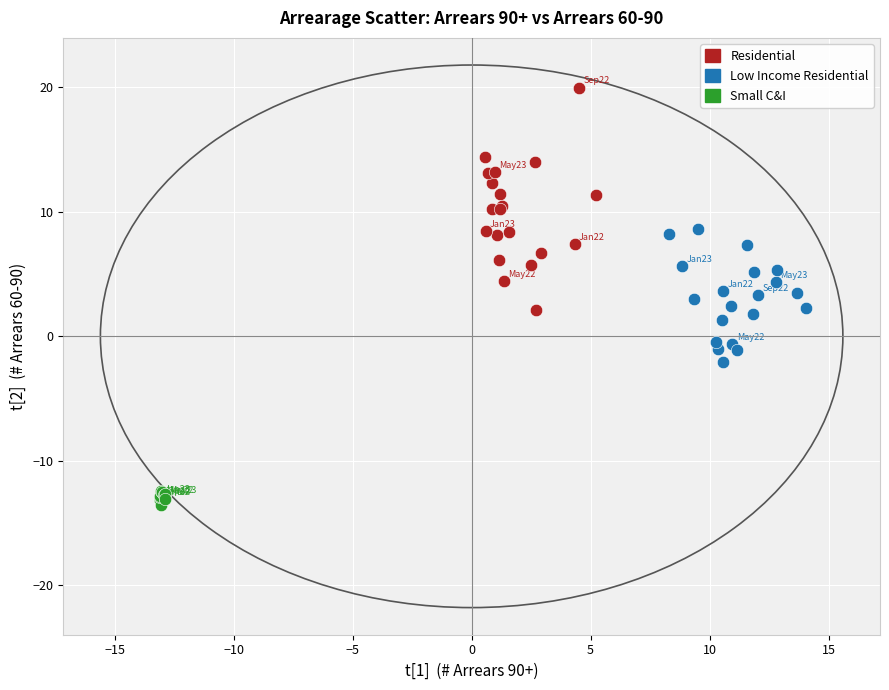

Which series reaches the minimum Y coordinate?

Small C&I